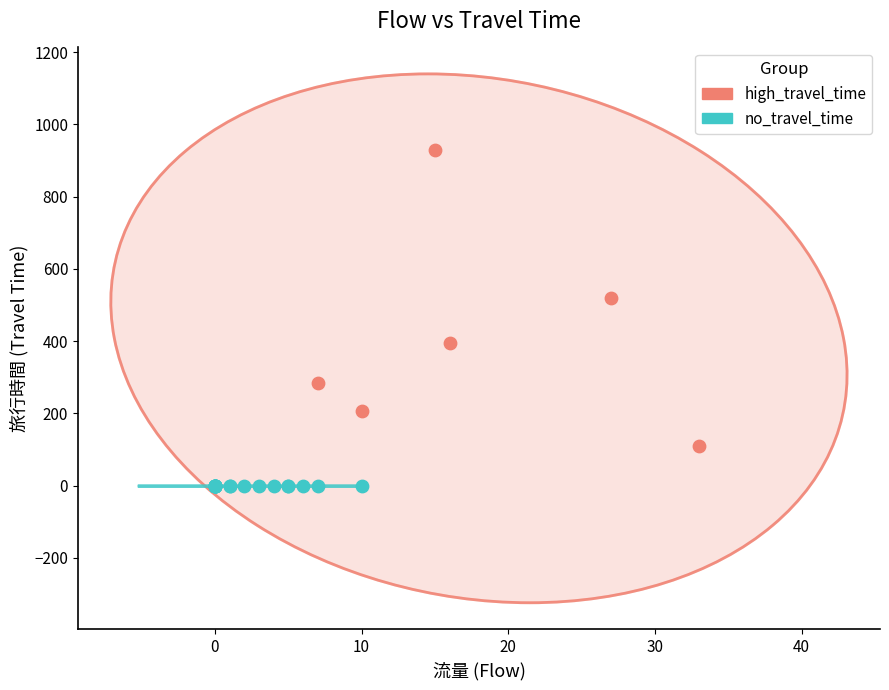

Which series contains the highest Y value?

high_travel_time